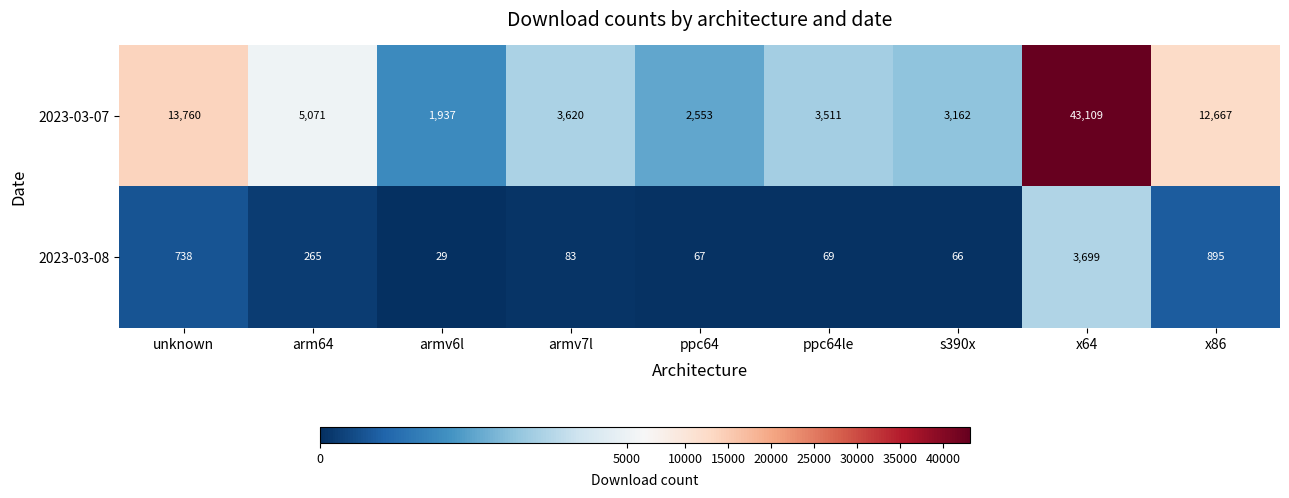

Reading left to right, transcribe all the data shown in this chart.

2023-03-07: unknown=13760	arm64=5071	armv6l=1937	armv7l=3620	ppc64=2553	ppc64le=3511	s390x=3162	x64=43109	x86=12667
2023-03-08: unknown=738	arm64=265	armv6l=29	armv7l=83	ppc64=67	ppc64le=69	s390x=66	x64=3699	x86=895